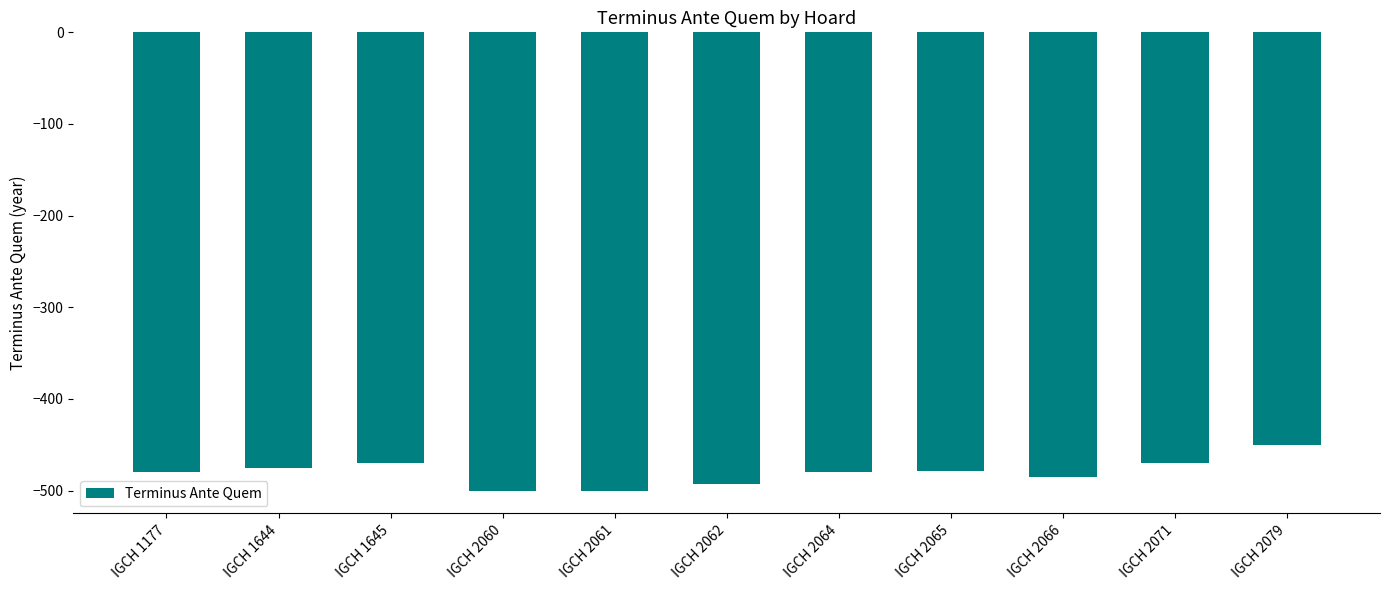

True or false: the data shows -203 at IGCH 2061.

False